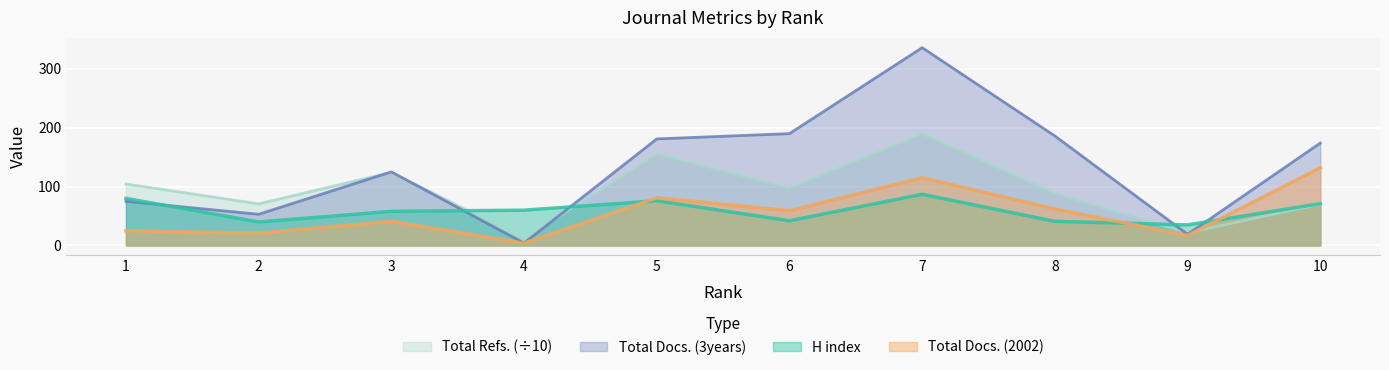

In Total Docs. (3years), how many points are lower than both neighbors (excluding endpoints)?

3